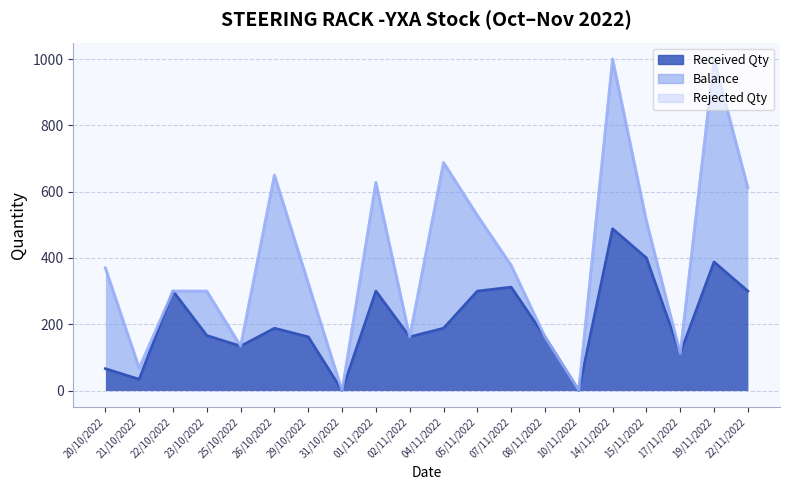

Reading left to right, extract all data points from this chart.

Received Qty: 66	34	300	166	134	188	162	0	300	162	188	300	312	162	0	488	400	112	388	300
Balance: 304	34	0	134	0	462	162	0	328	0	500	228	66	0	1	512	112	0	612	312
Rejected Qty: 0	0	0	0	0	0	0	0	0	0	0	1	0	0	0	0	0	0	0	0